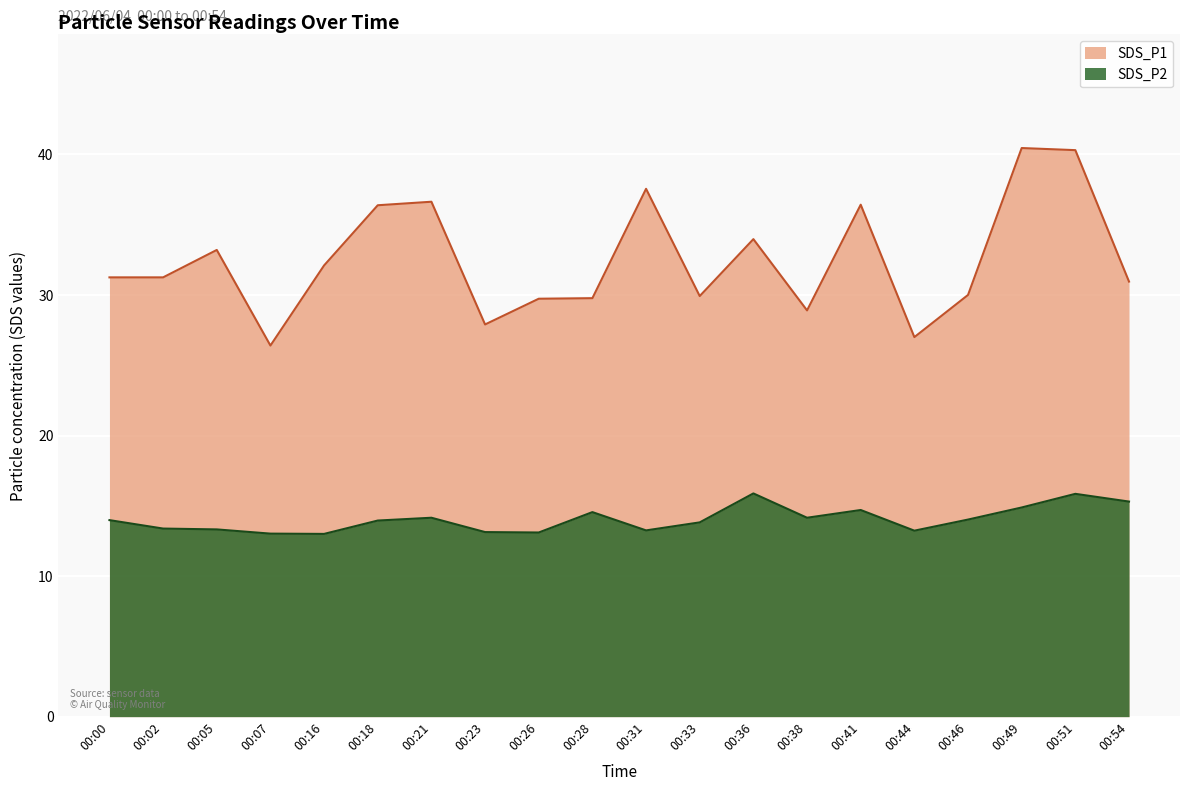

In SDS_P2, how many points are higher than both neighbors (excluding endpoints)?

5